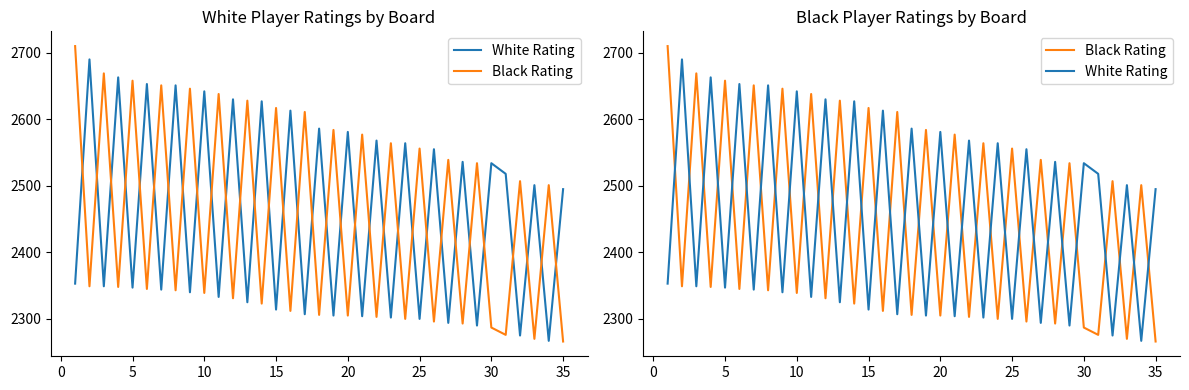

How many times do White Rating and Black Rating cross each other?

33